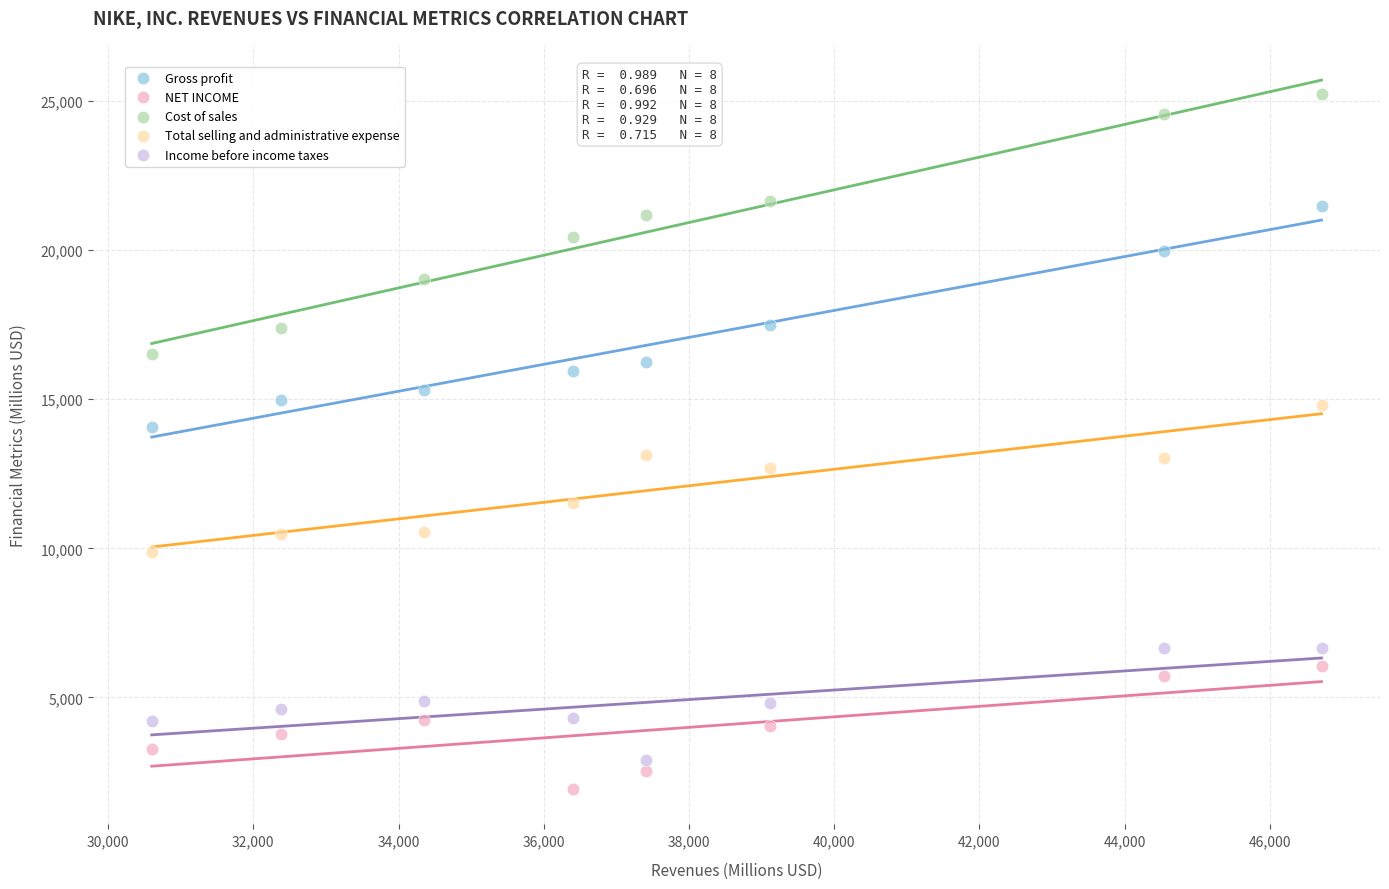

Which series has the widest spread of Y values?

Cost of sales